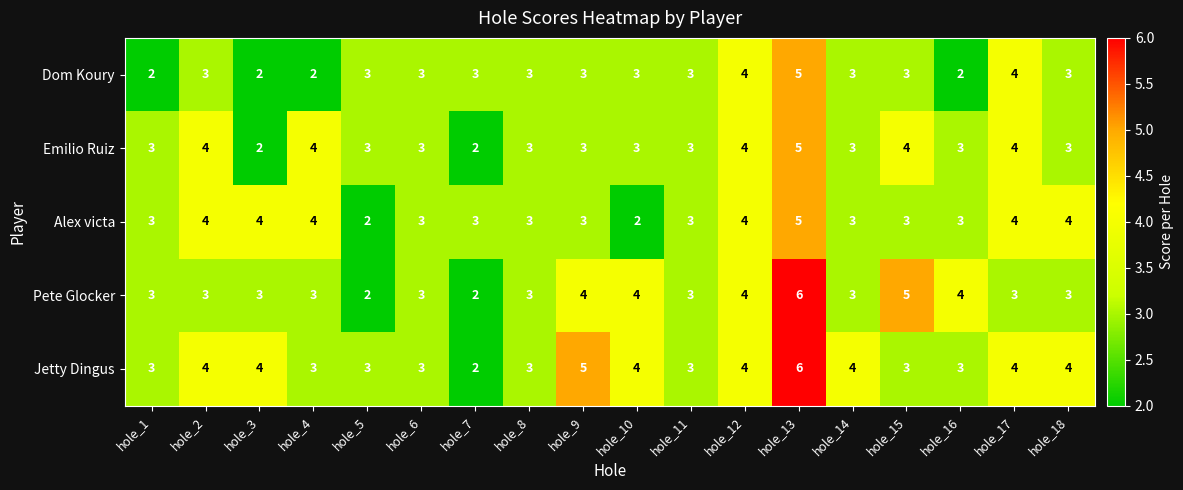

The value of Dom Koury at hole_13 is 7. True or false?

False